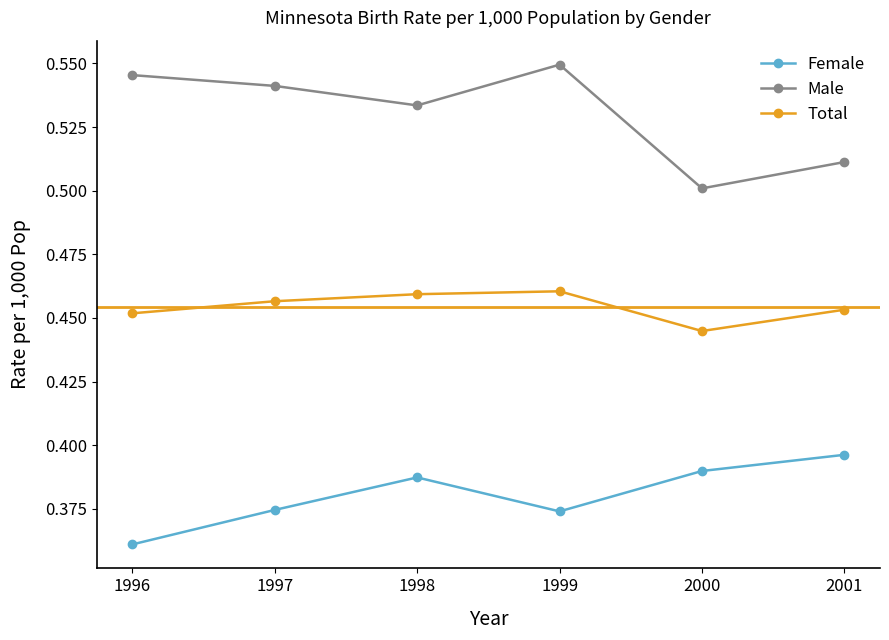

Is it true that Female equals 0.1 at 1997?

False